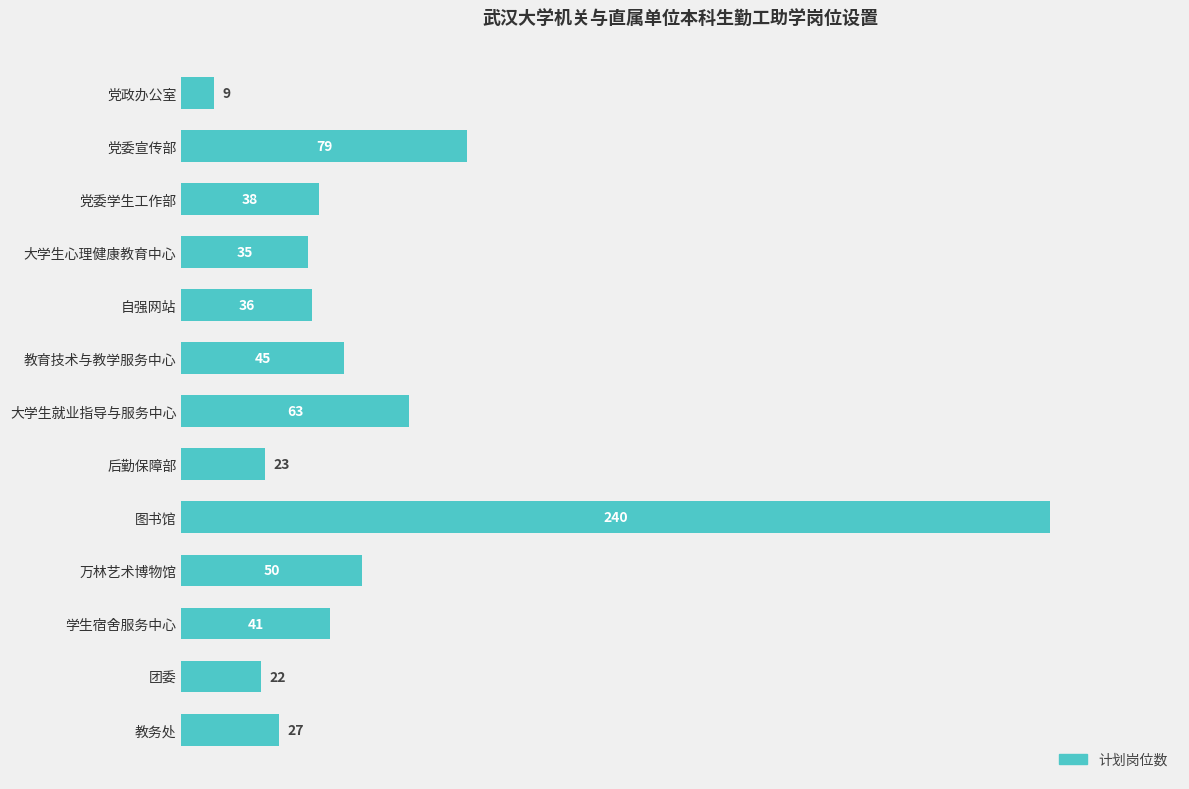

What is the sum of the values at 党政办公室 and 大学生心理健康教育中心?

44